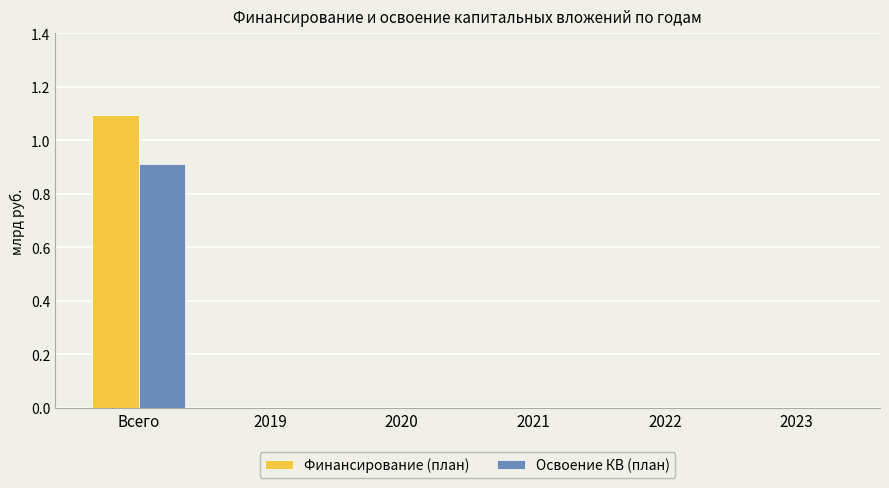

True or false: Финансирование (план) has a value of -0.5 at 2019.

False